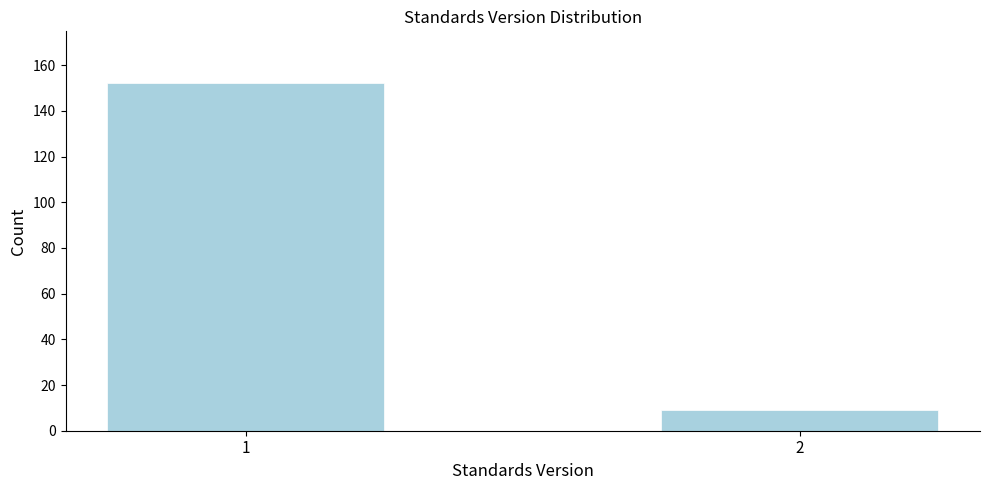

Reading left to right, extract all data points from this chart.

1=152	2=9